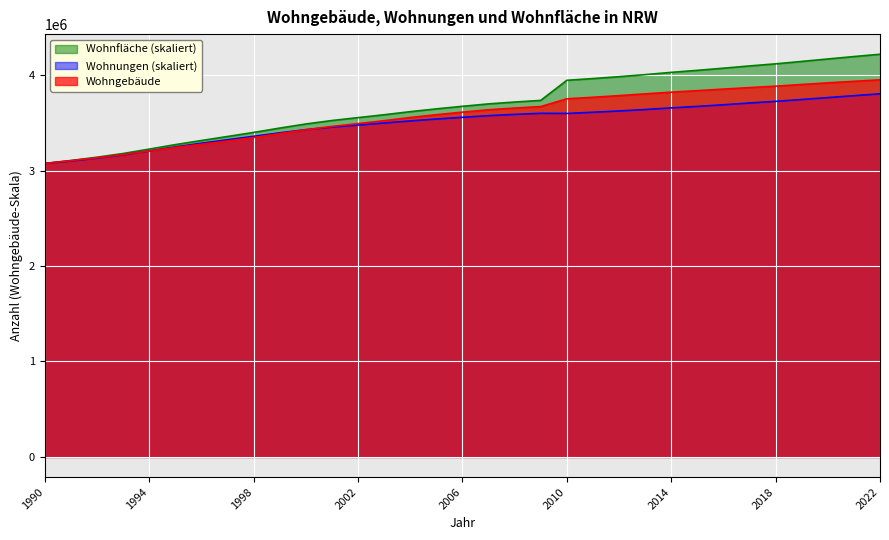

Rank the series at 2016 from lowest to highest value.

Wohnungen, Wohngebäude, Wohnfläche